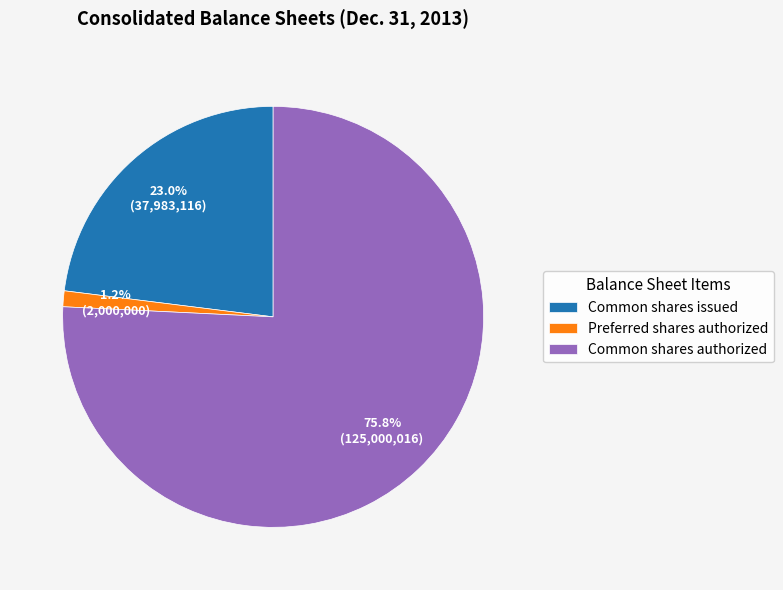

Which category has the biggest portion of the pie?

Common shares authorized